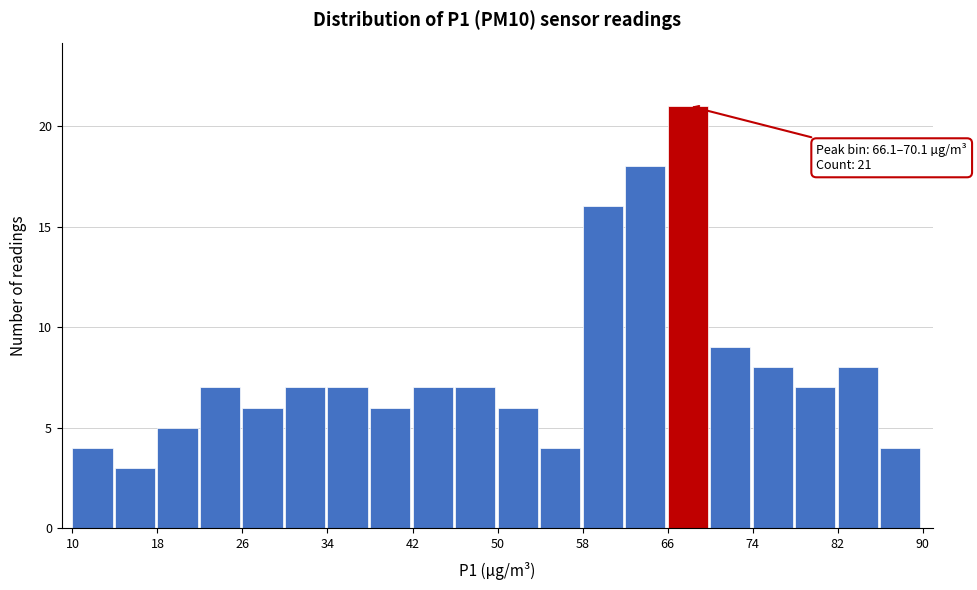

Over which range of the x-axis is the bar tallest?

66 to 70